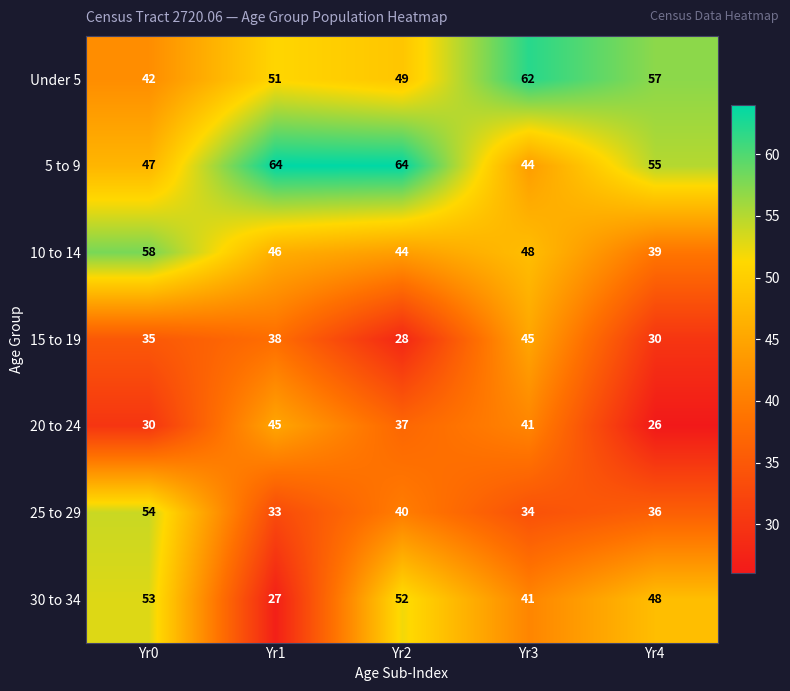

What is the difference between the maximum and second lowest values in the 15 to 19 series?

15